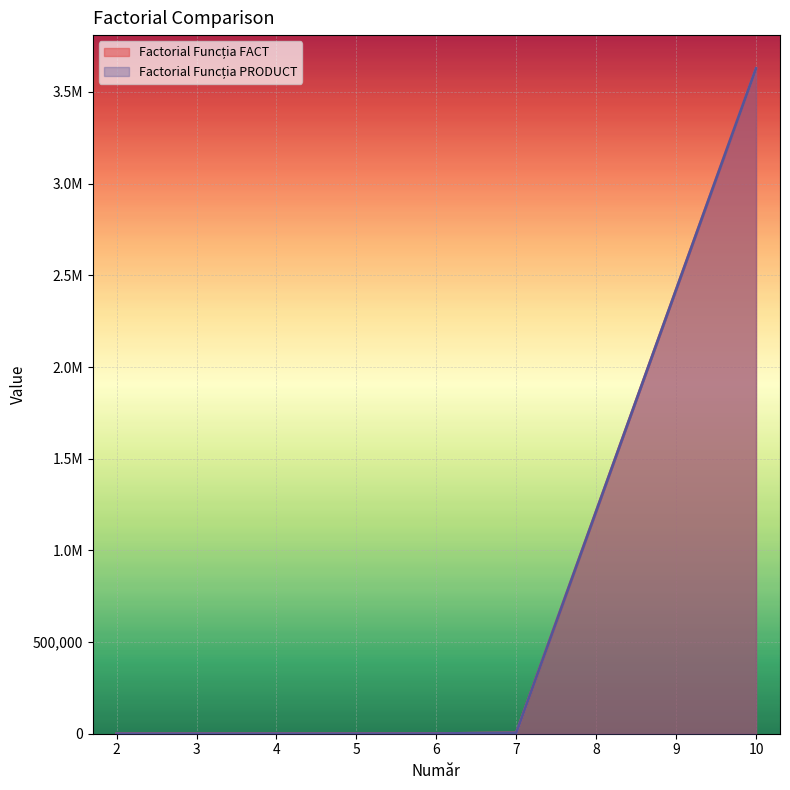

Which series changed the most between 6 and 10?

Factorial Funcția FACT